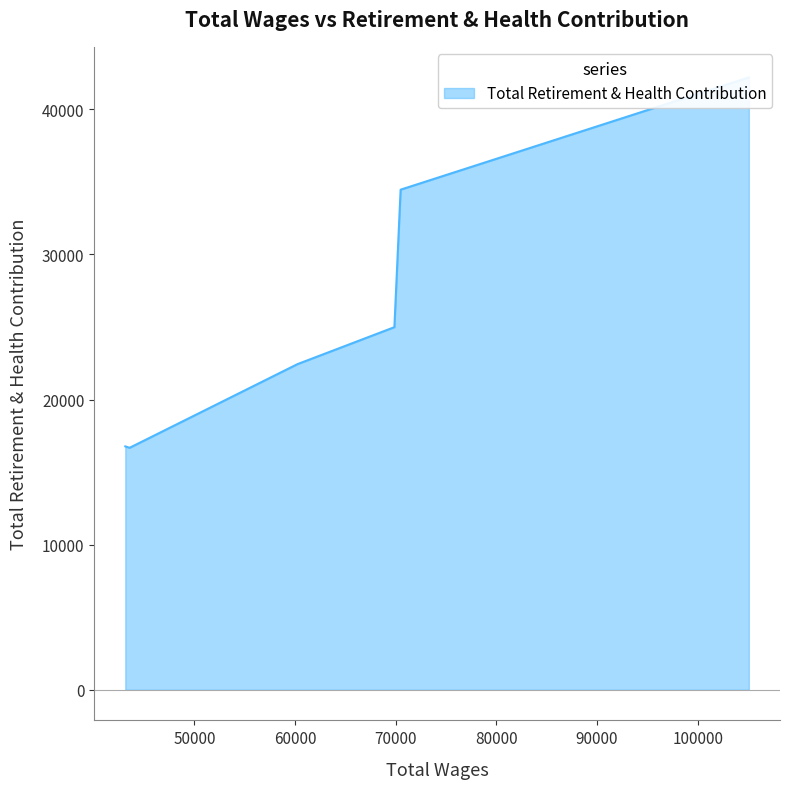

What is the sum of the values at 60238.0 and 43572.0?

39114